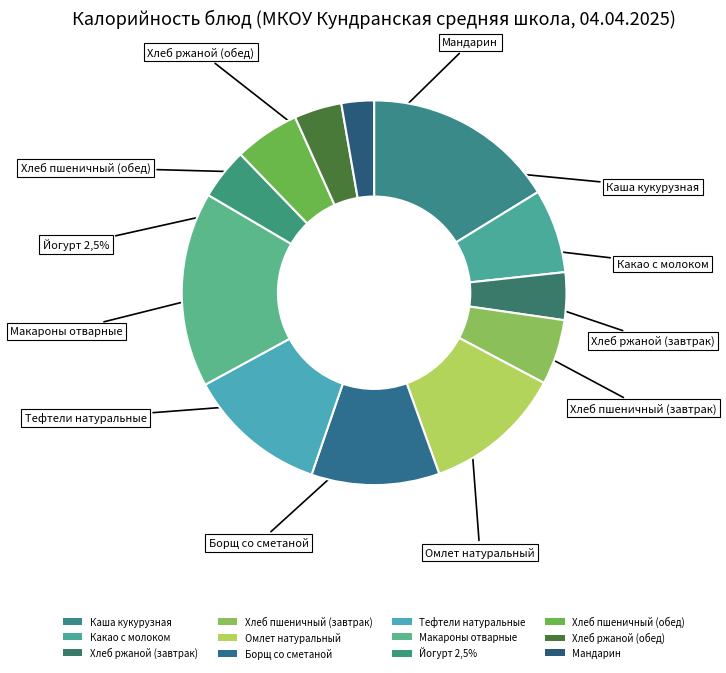

How much of the chart is everything except Борщ со сметаной?

89.2%